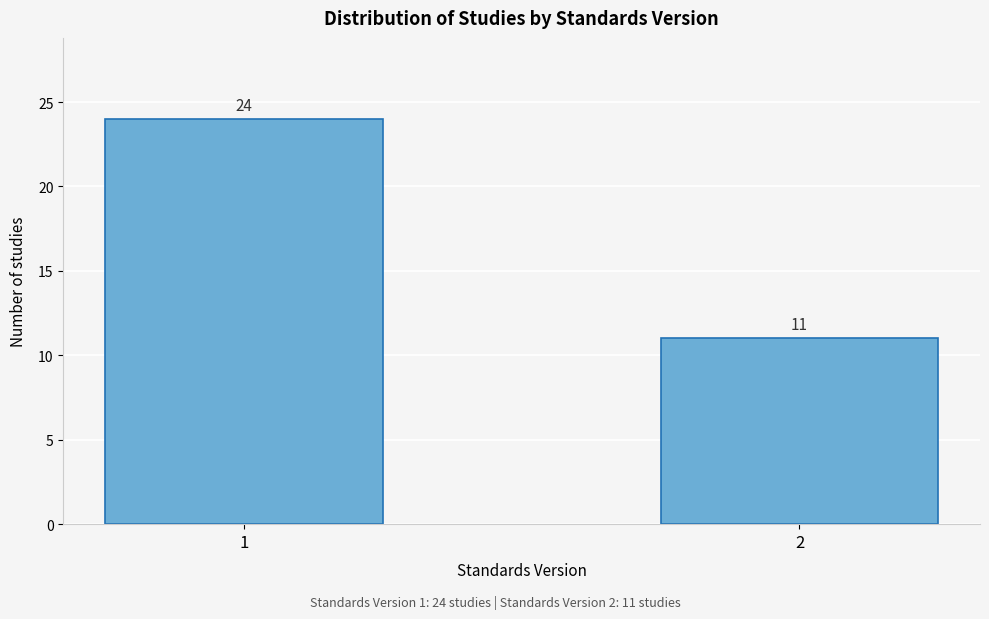

Reading left to right, extract all data points from this chart.

1=24	2=11